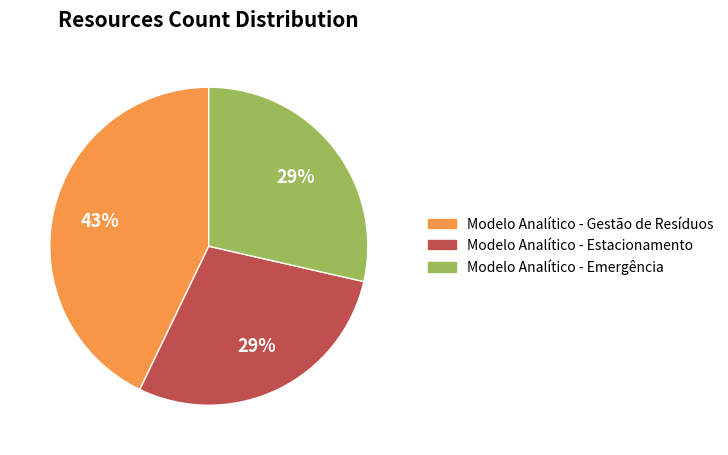

How many segments does this pie chart have?

3